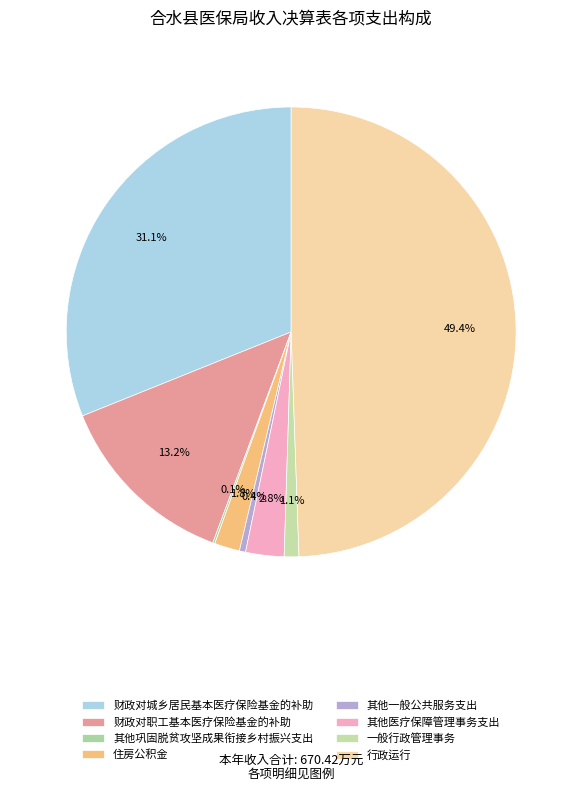

To the nearest percent, what portion does 财政对职工基本医疗保险基金的补助 represent?

13%